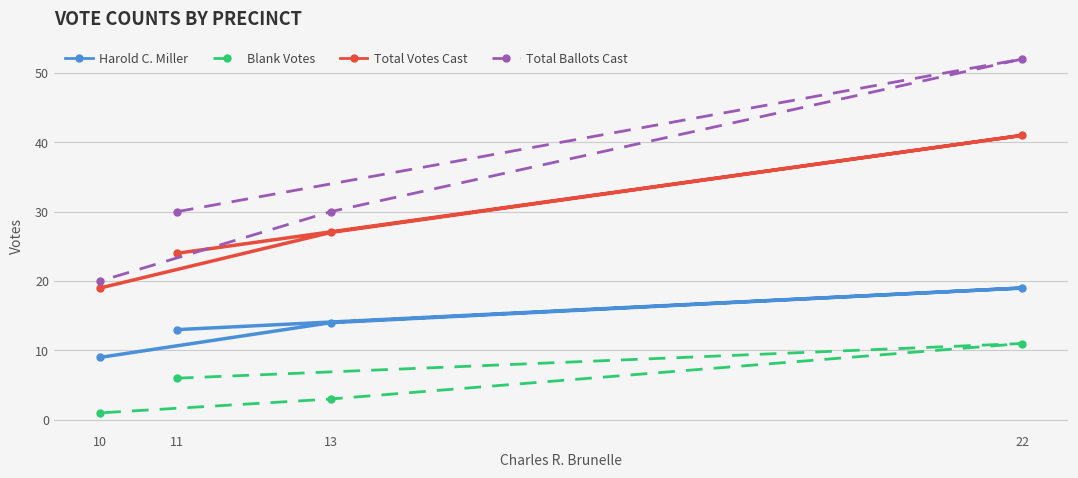

Which series changed the most between 11 and 13?

Blank Votes